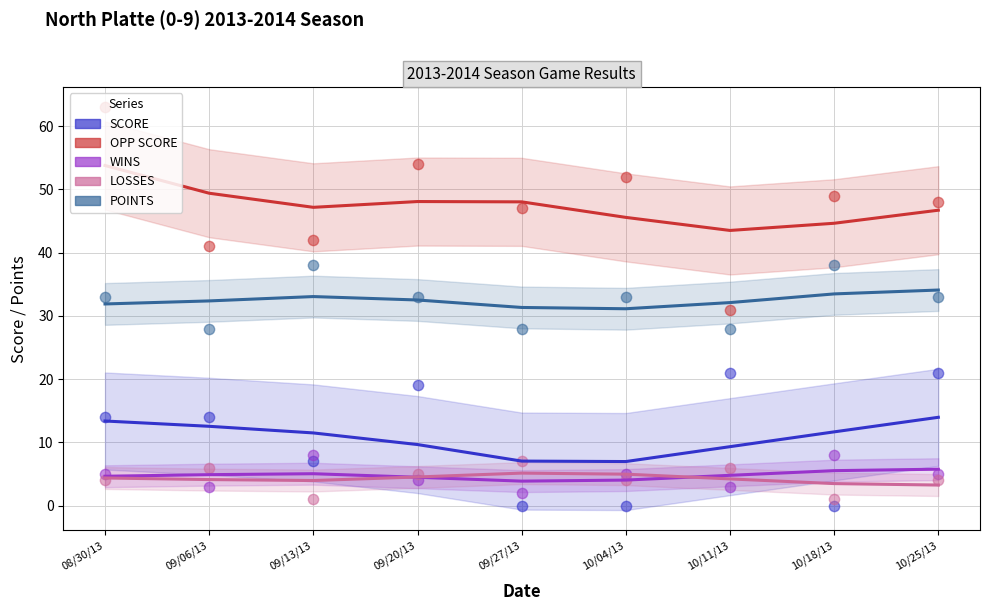

Which series has the largest total across all categories?

OPP SCORE